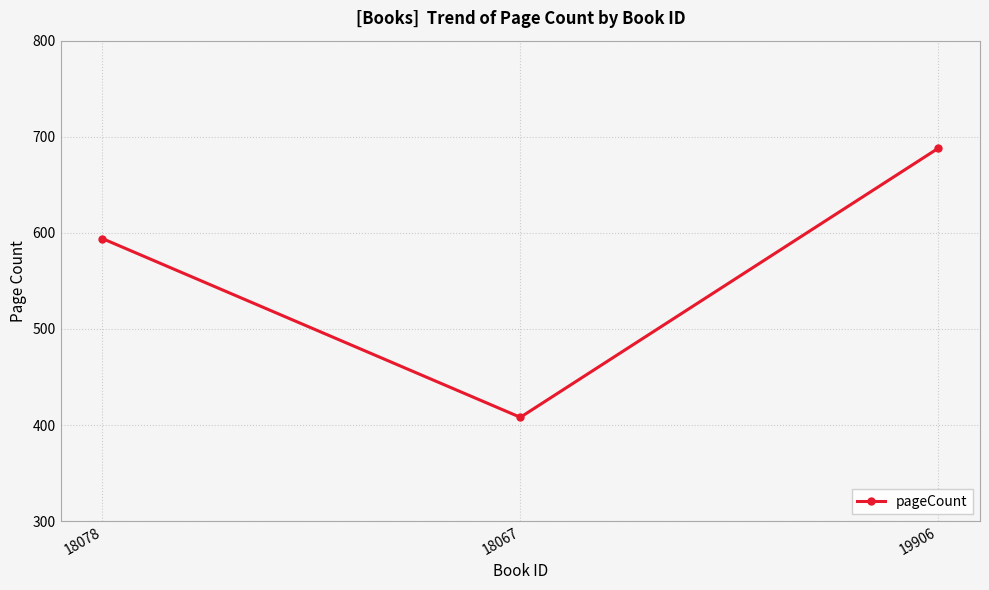

What position from the left is 18078?

1